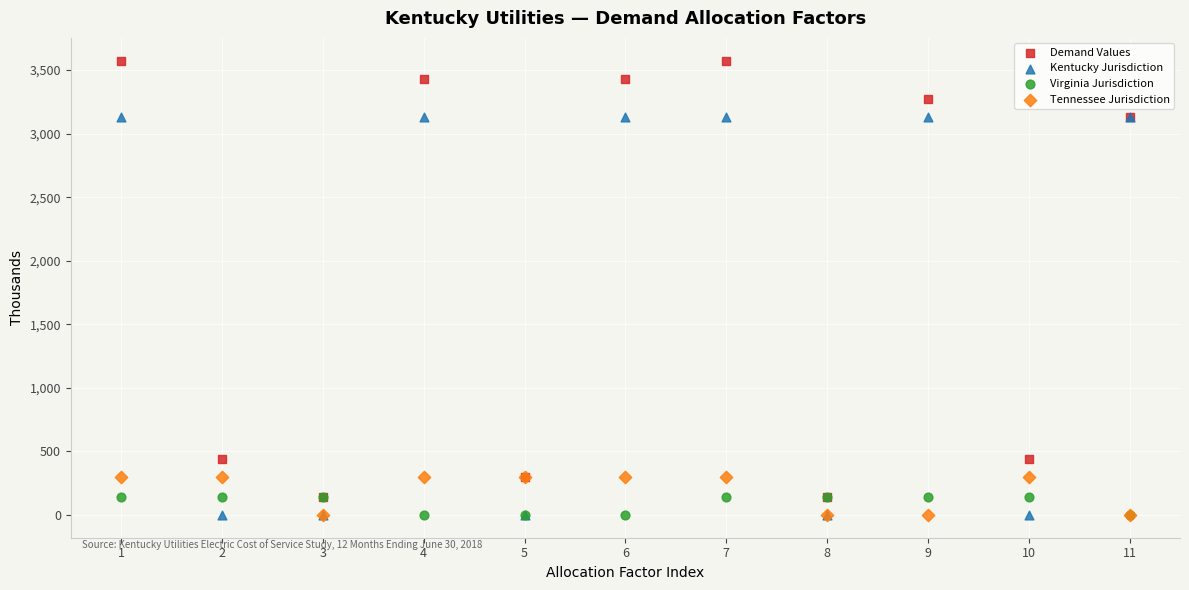

Which series has the widest spread of Y values?

Demand Values